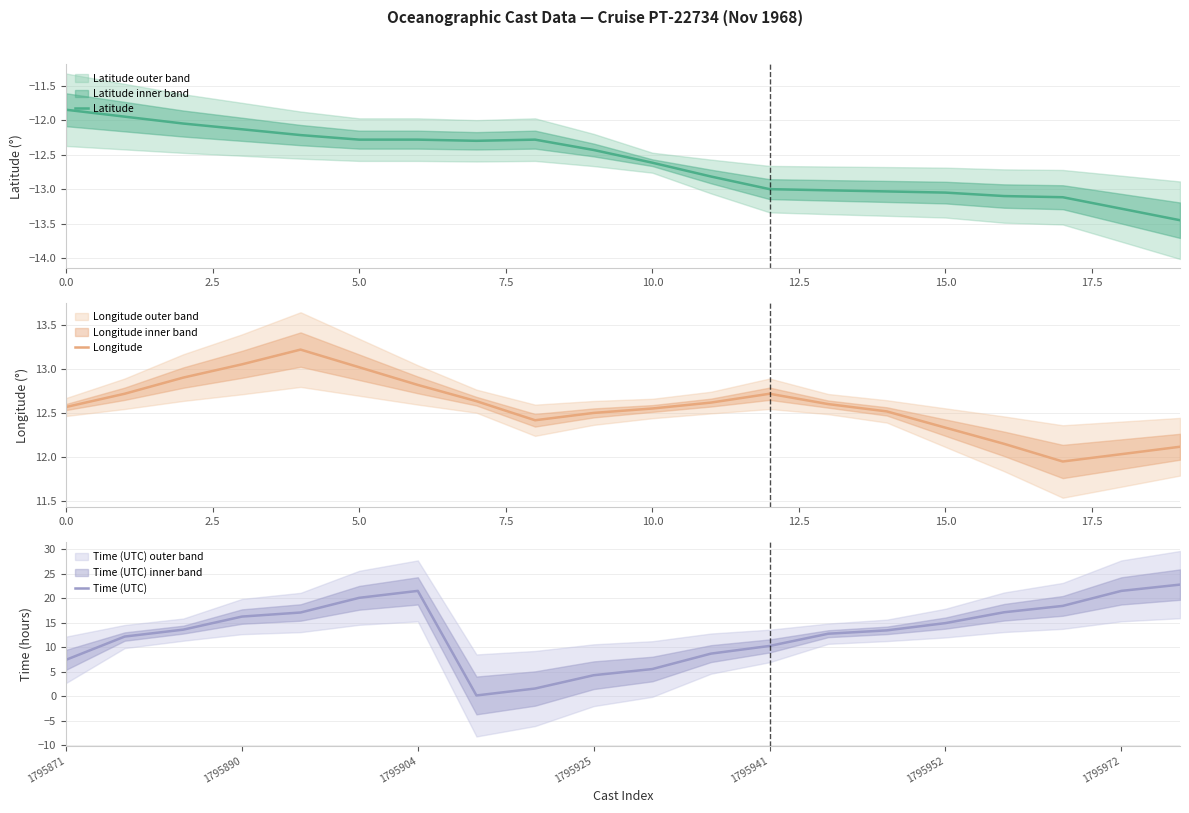

Which series has the largest total across all categories?

Time (UTC)